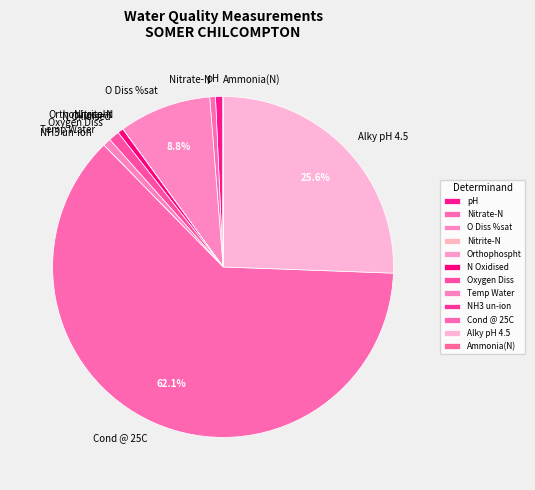

What is the ratio of the value at pH to the value at Nitrate-N?

1.3